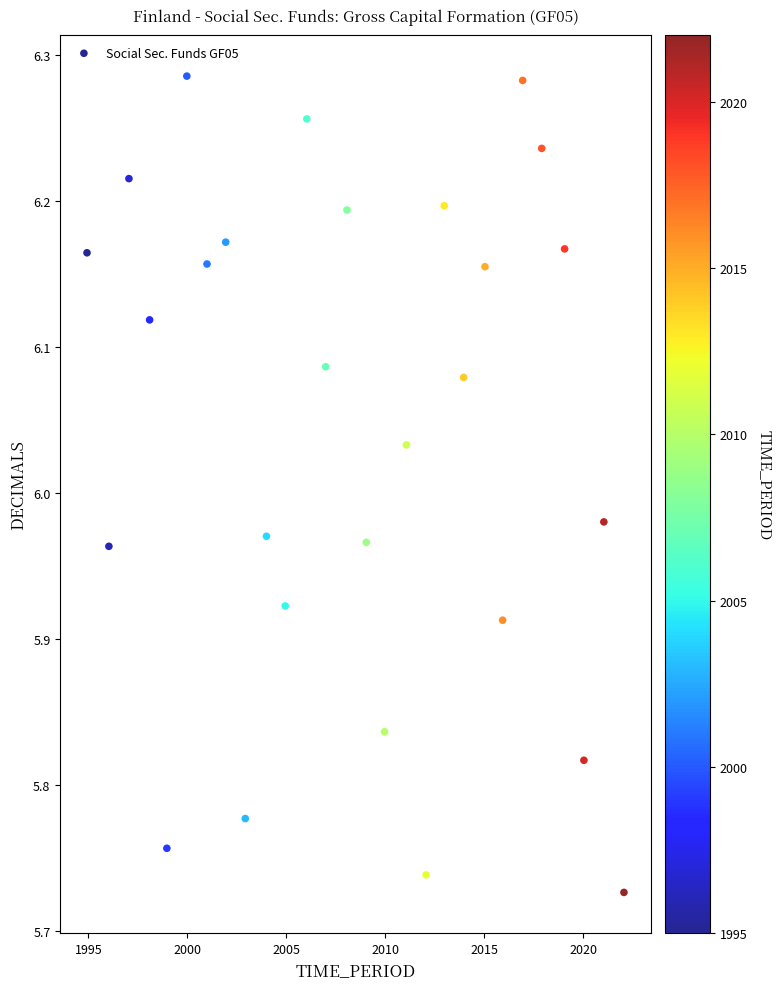

What is the range of Y values (max minus min)?

0.6